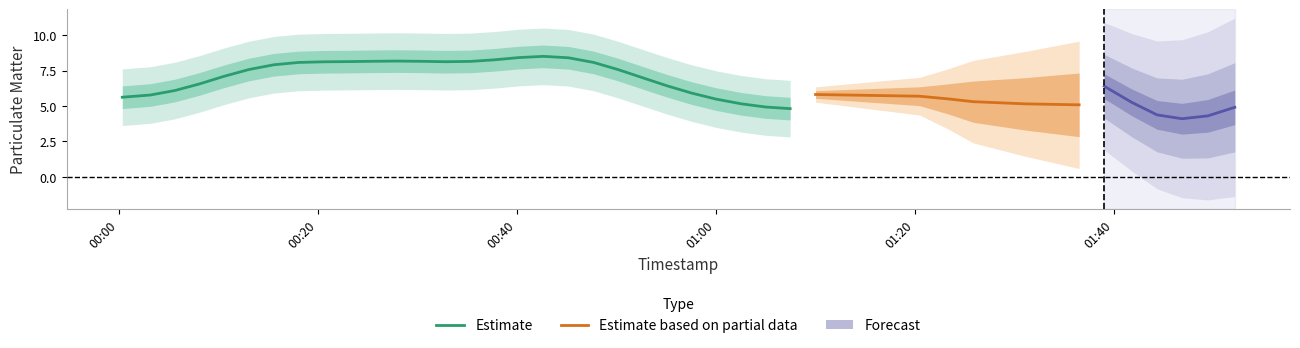

At how many categories does at least one series exceed 10?

3